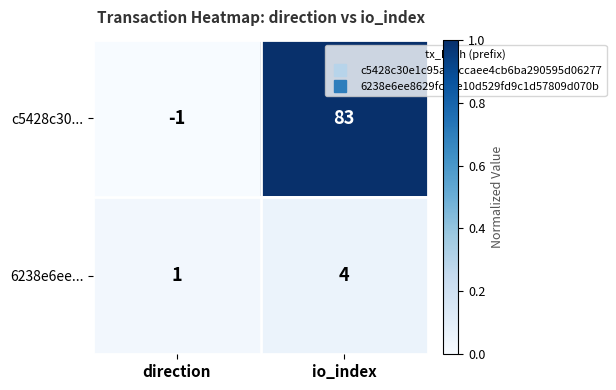

What is the maximum value shown in the chart?

83